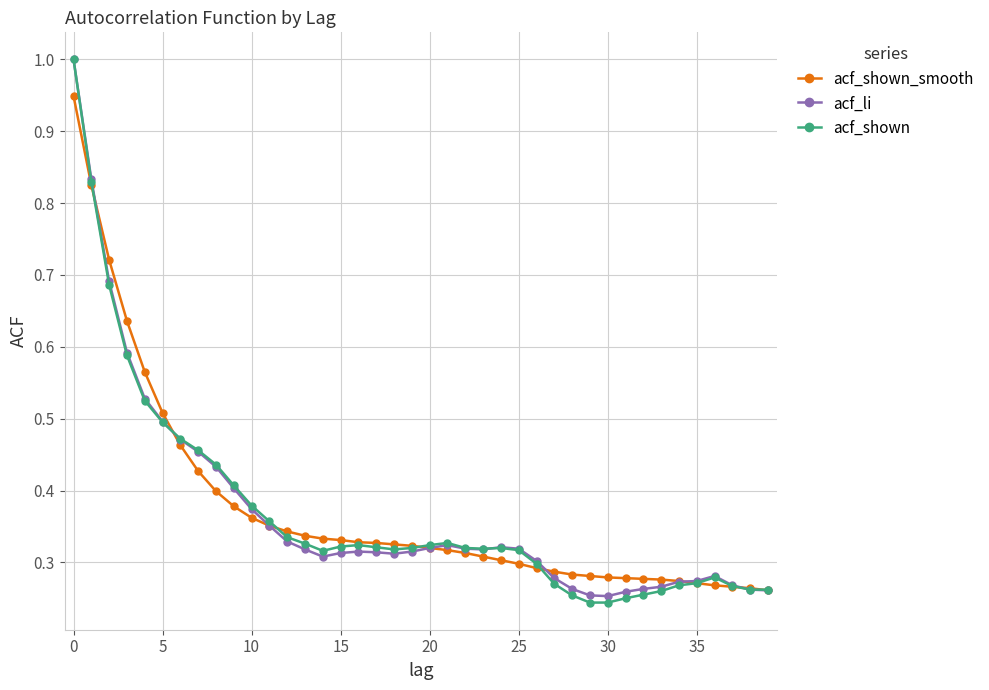

True or false: acf_li has more than 1 points higher than both neighbors.

True